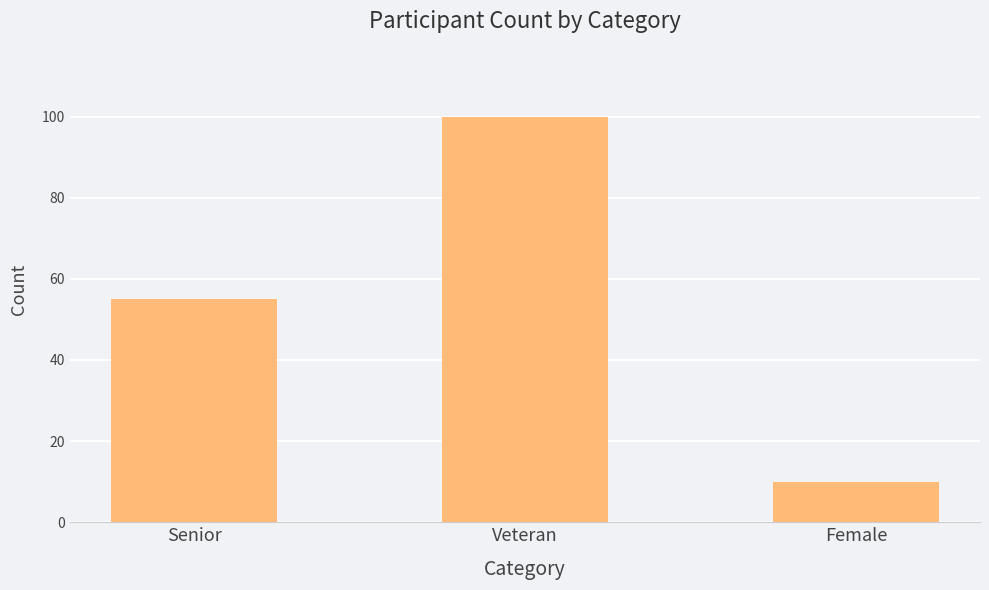

At which category does the chart reach its peak across all series?

Veteran